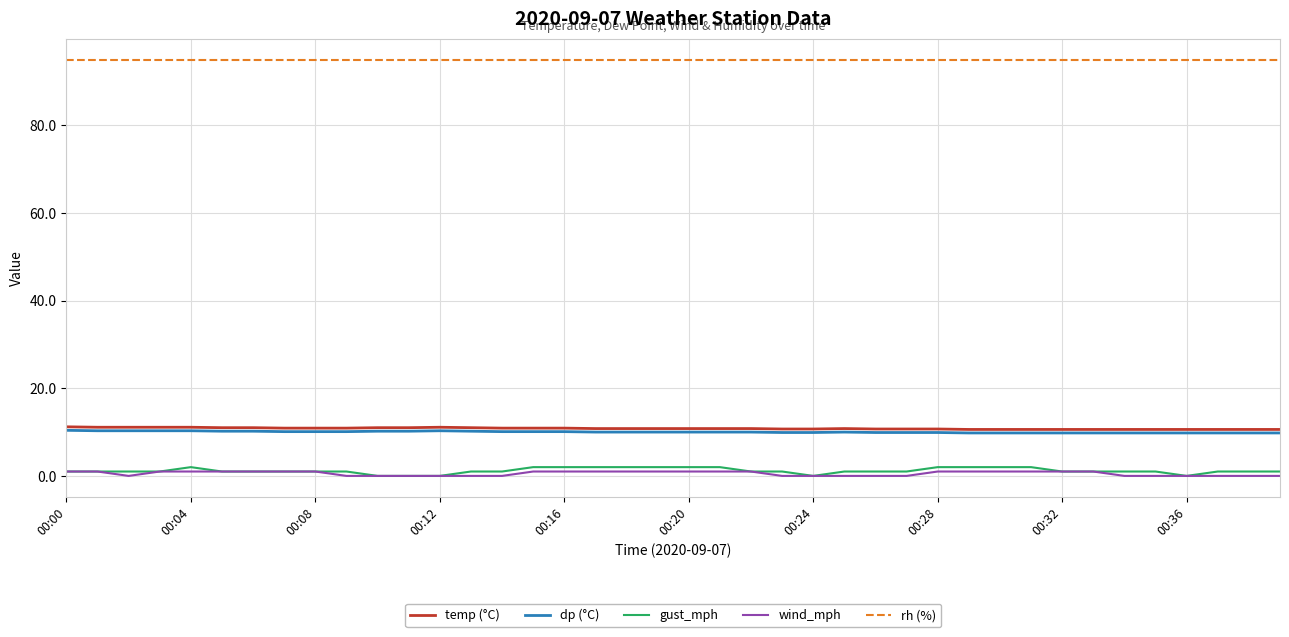

Which series has the largest total across all categories?

rh (%)